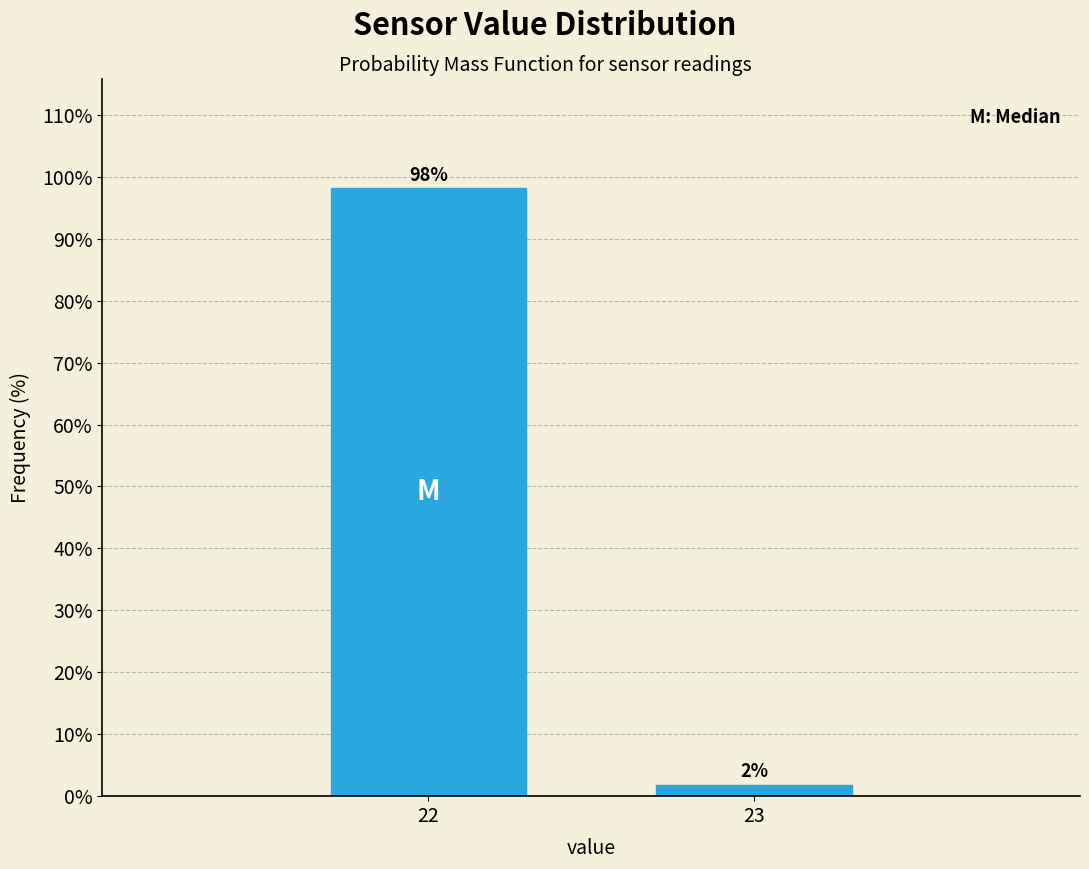

What is the value of the 1st bar from the left?

98.1